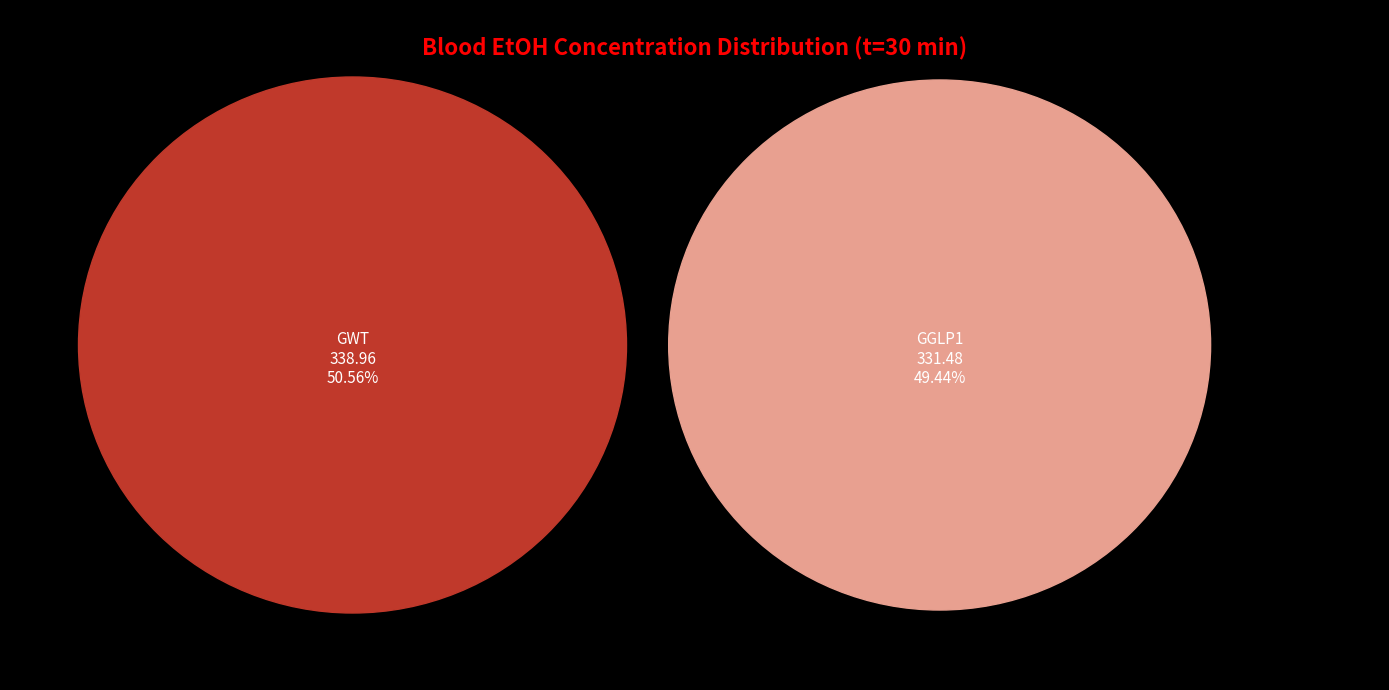

Is it true that subject 5 is 17% of the pie?

False